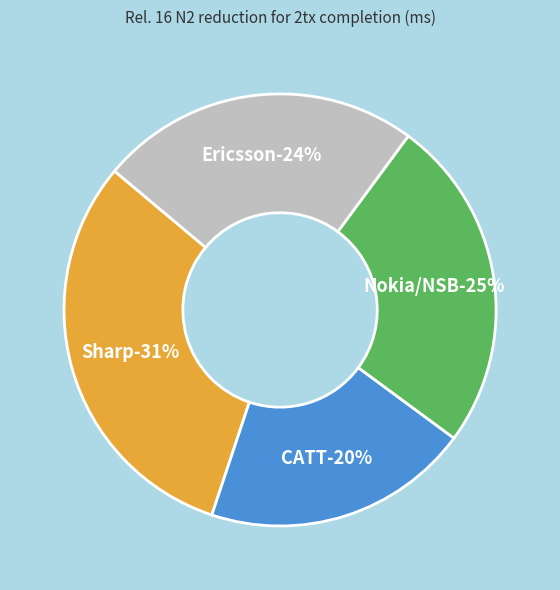

How many slices are in this pie chart?

4